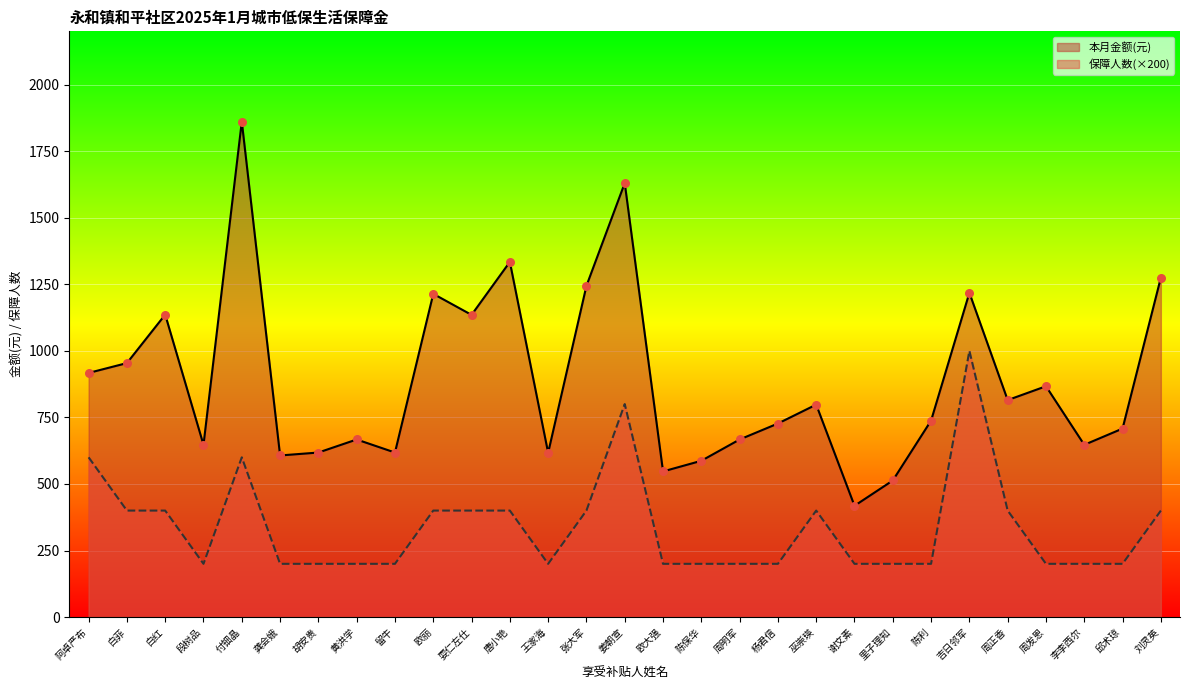

What is the total value across all series at 陈利?

938